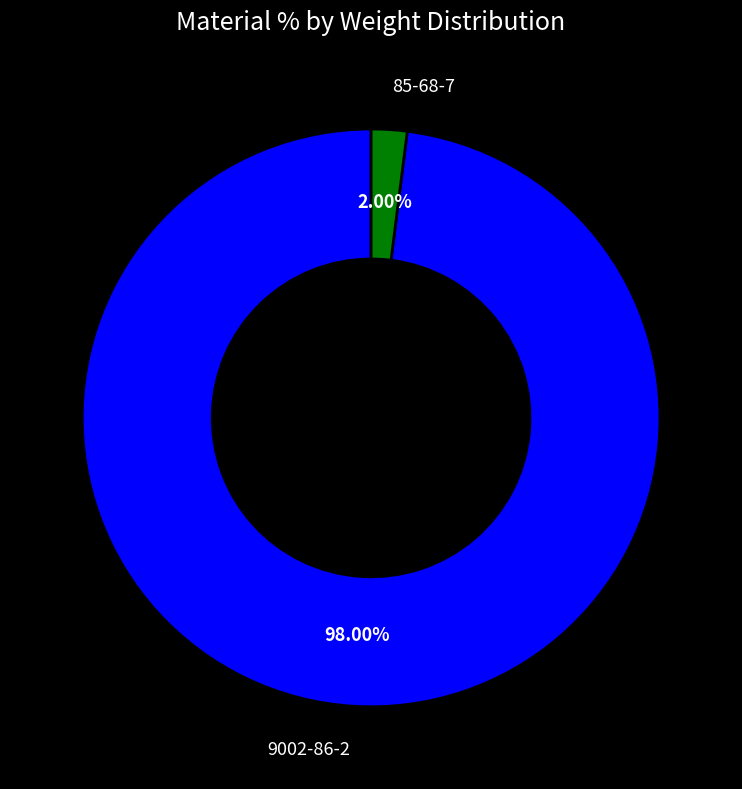

Is there any slice that represents more than half of the pie?

Yes